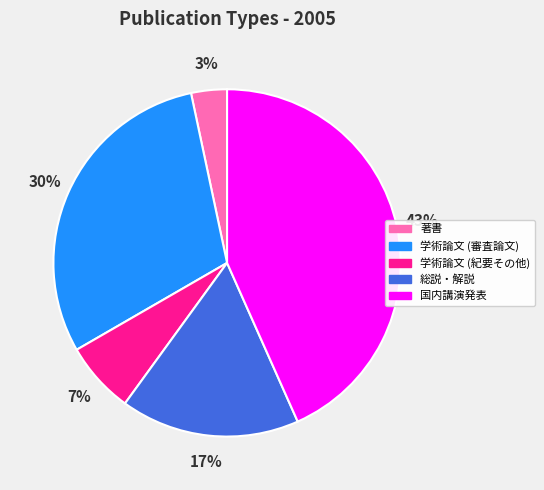

The 国内講演発表 slice represents 43% of the pie. True or false?

True